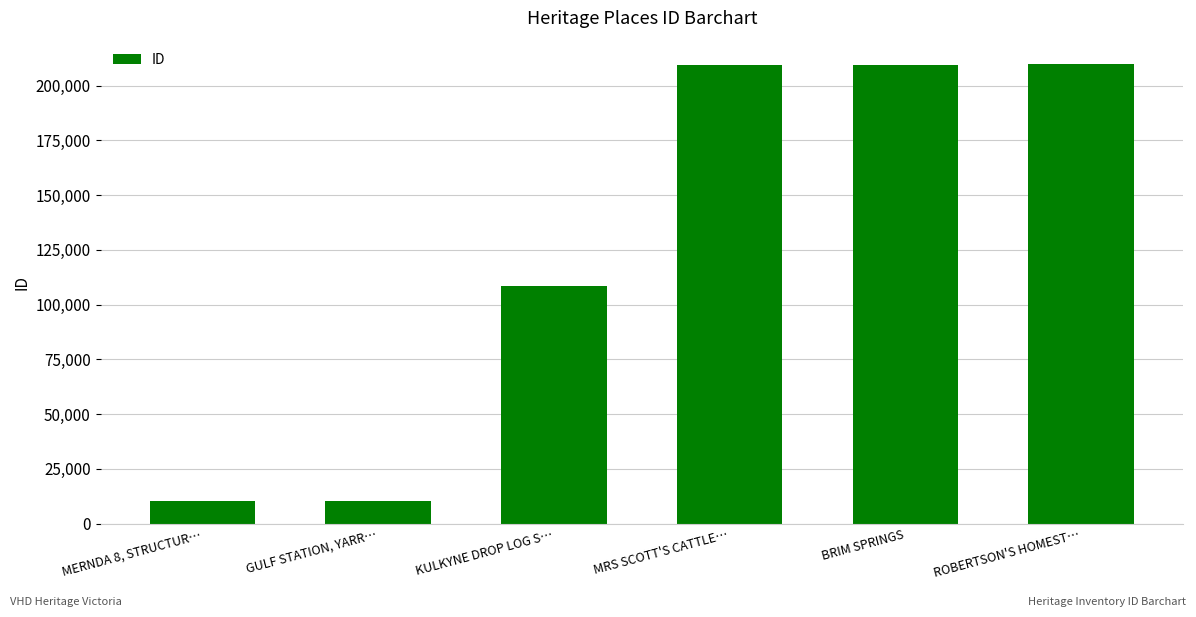

What is the change in value from MERNDA 8, STRUCTUR… to KULKYNE DROP LOG S…?

+98261